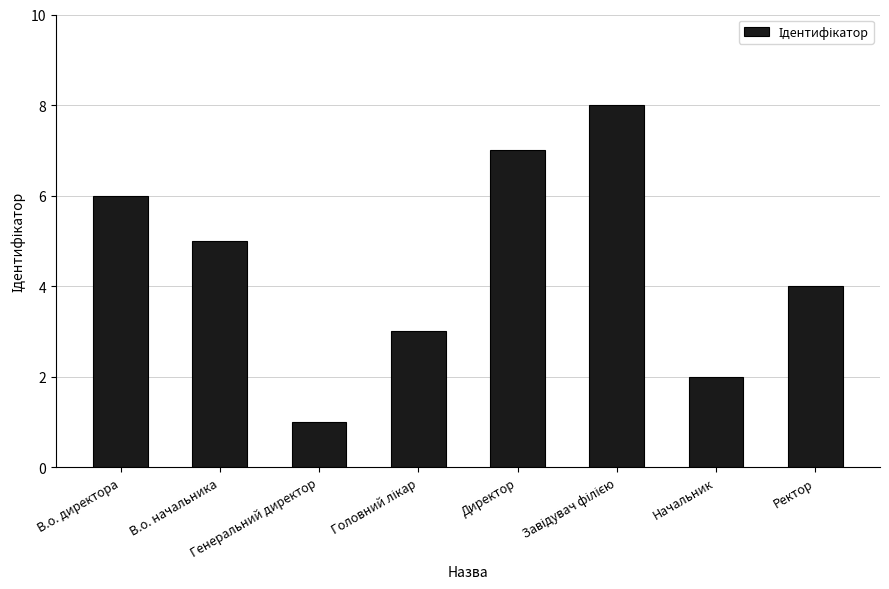

Reading right to left, extract all data points from this chart.

4	2	8	7	3	1	5	6